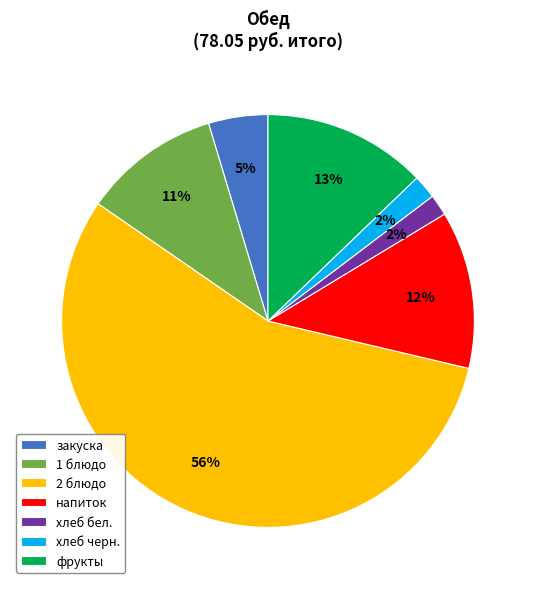

Which slice is the largest?

2 блюдо